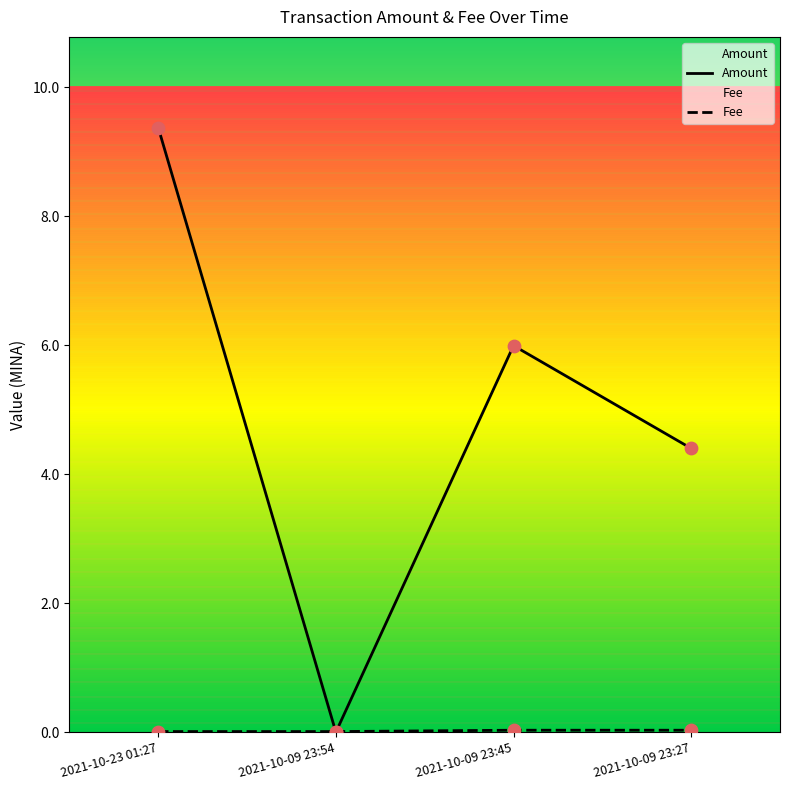

Which series has the largest total across all categories?

Amount